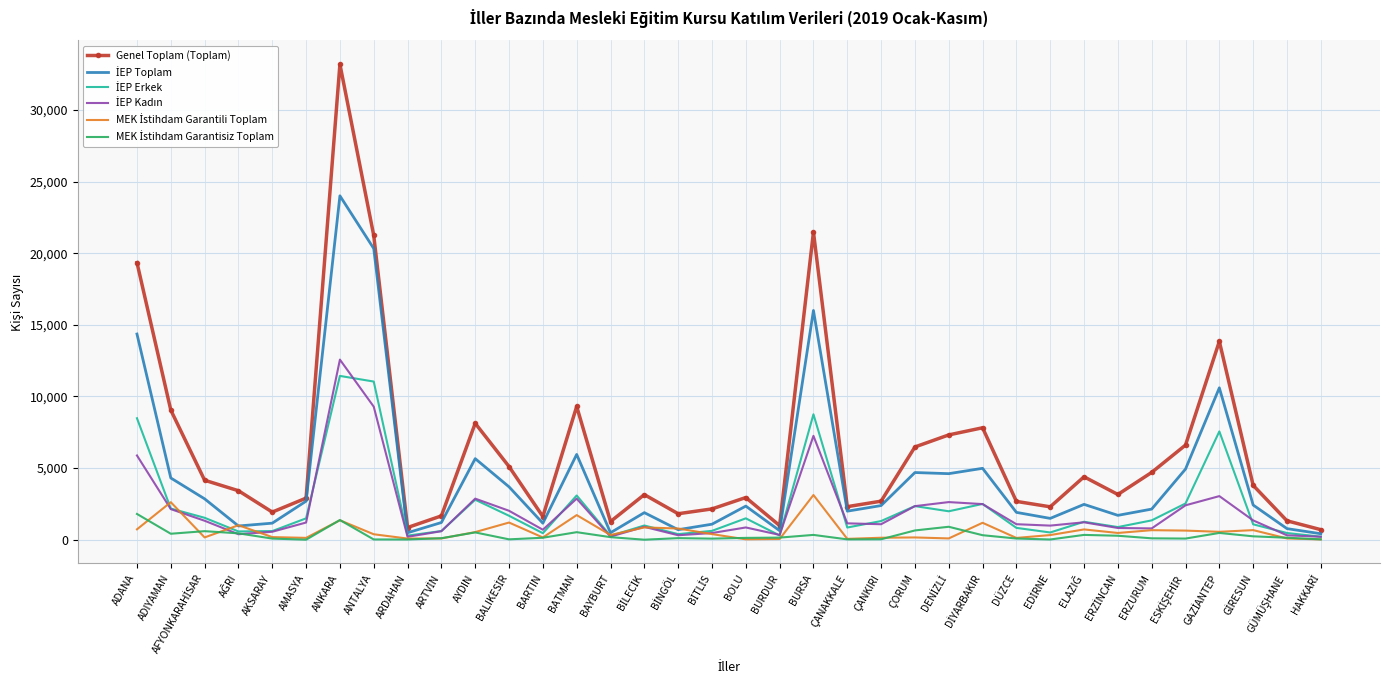

How many series are shown in this chart?

6